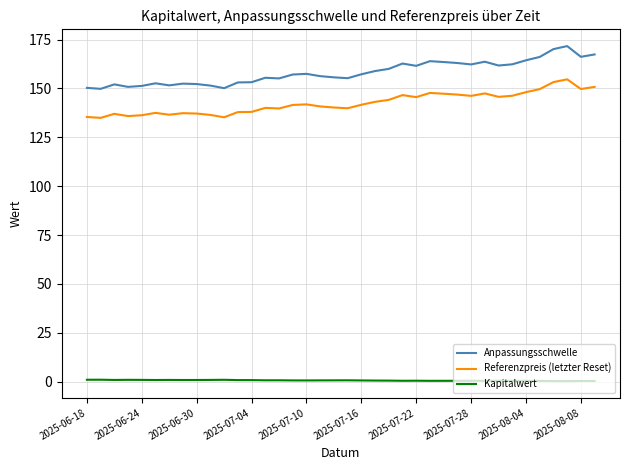

Does the chart display data point markers on the line(s)?

No